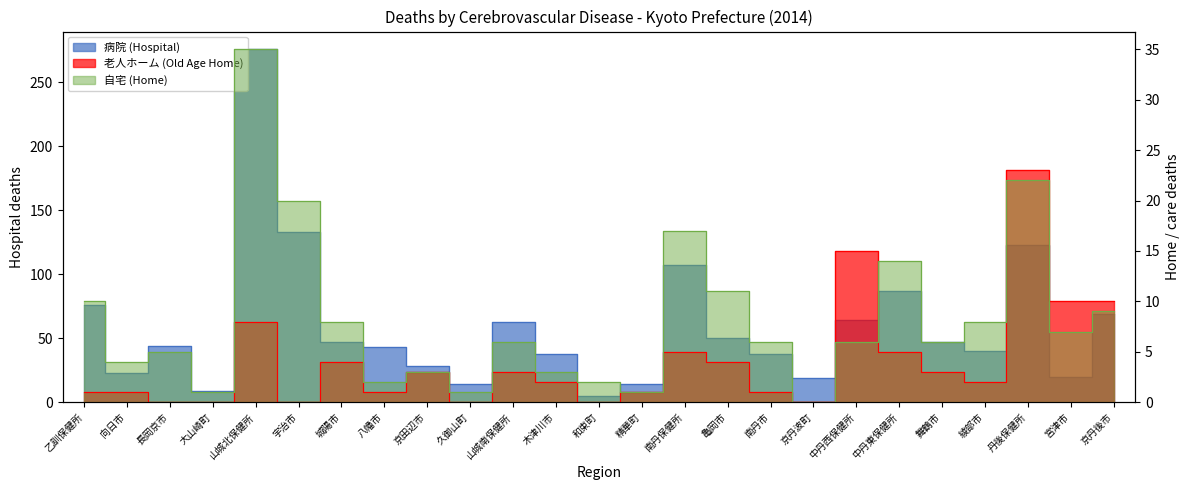

How many interior local peaks does the 老人ホーム (Old Age Home) series have?

7